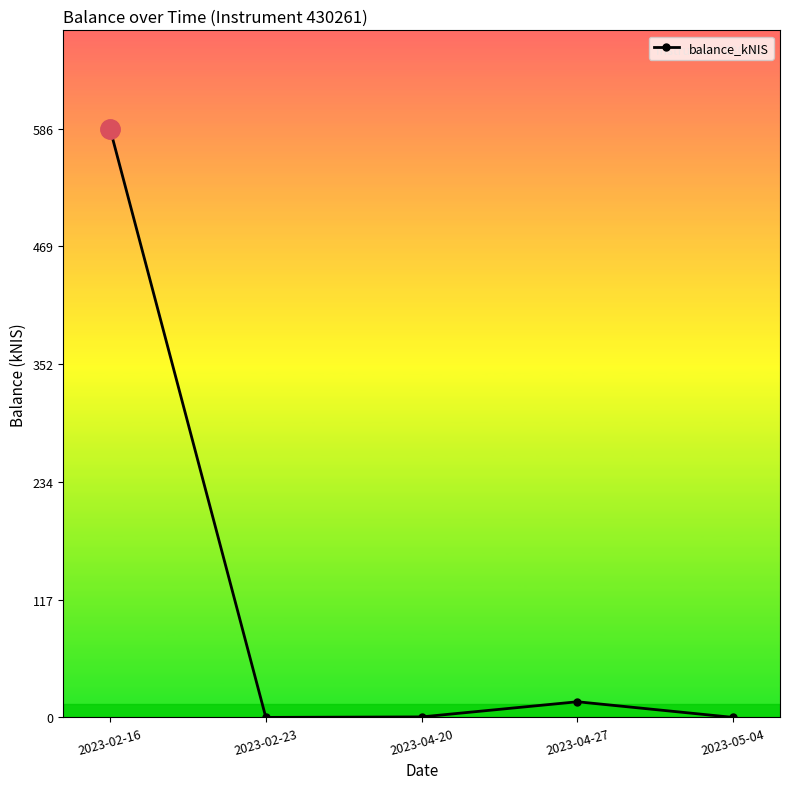

What is the greatest value displayed?

586.1